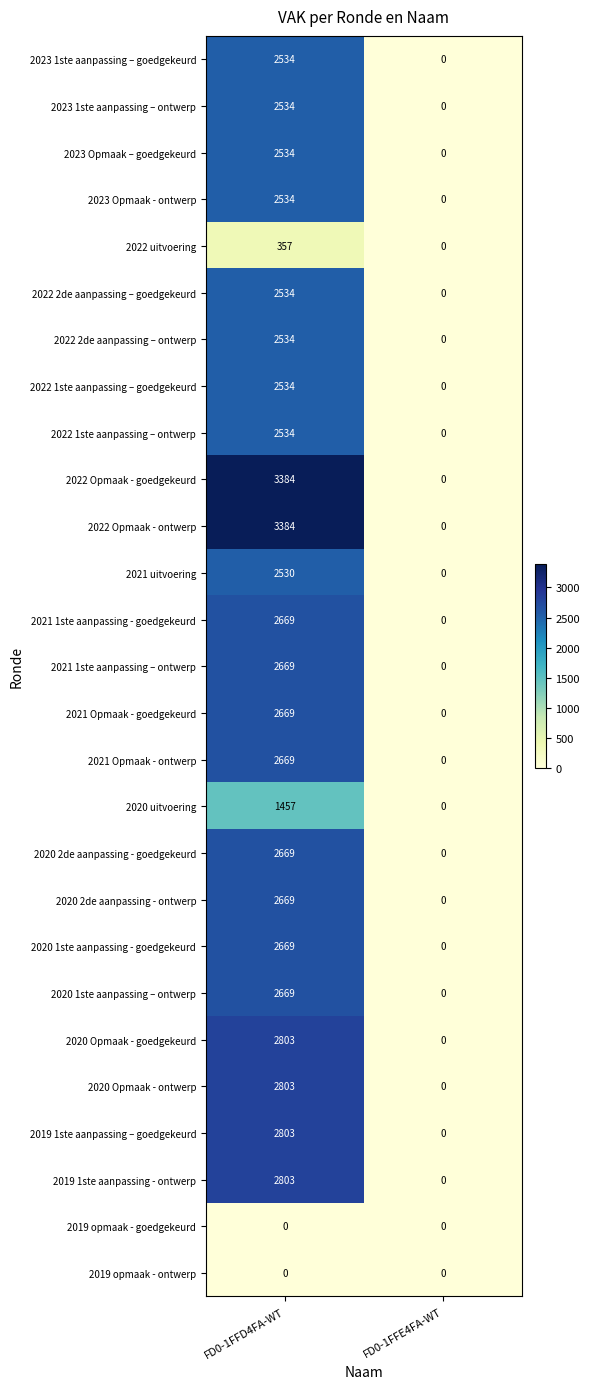

List the labels in order of 2020 uitvoering value, smallest first.

FD0-1FFE4FA-WT, FD0-1FFD4FA-WT